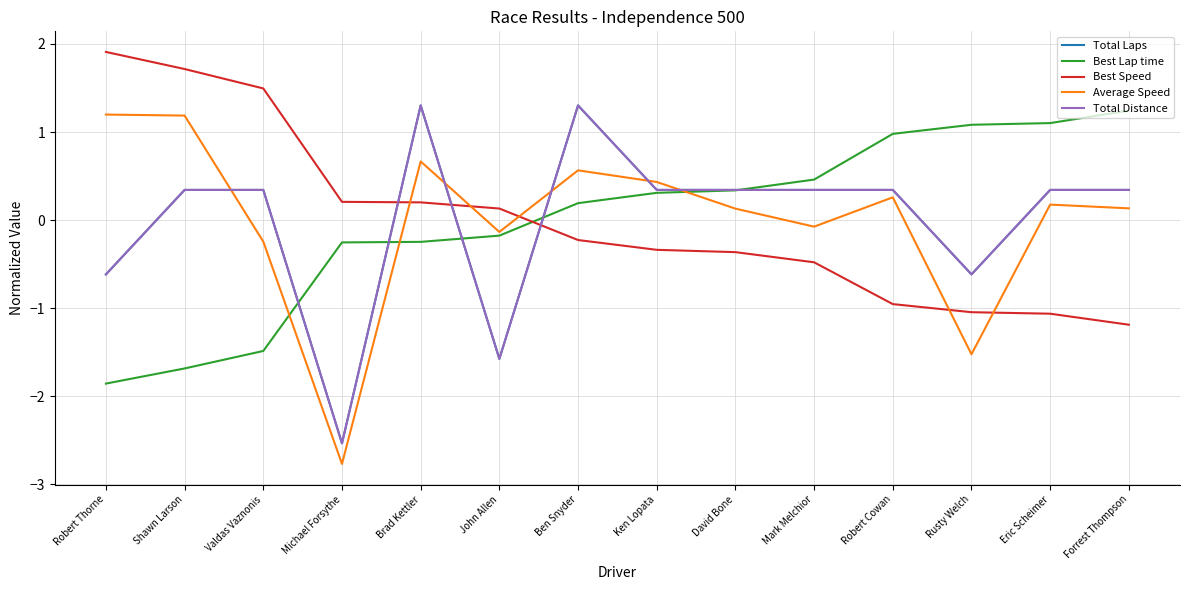

Does the chart have visible grid lines?

Yes